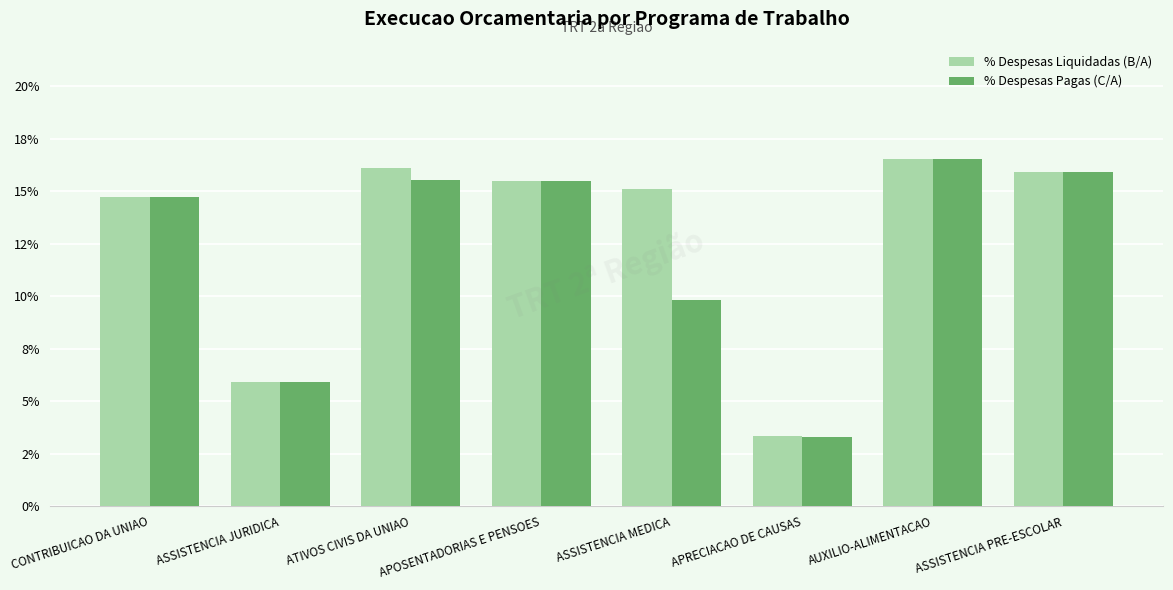

At CONTRIBUICAO DA UNIAO, list the series in order from largest to smallest.

% Despesas Liquidadas (B/A), % Despesas Pagas (C/A)